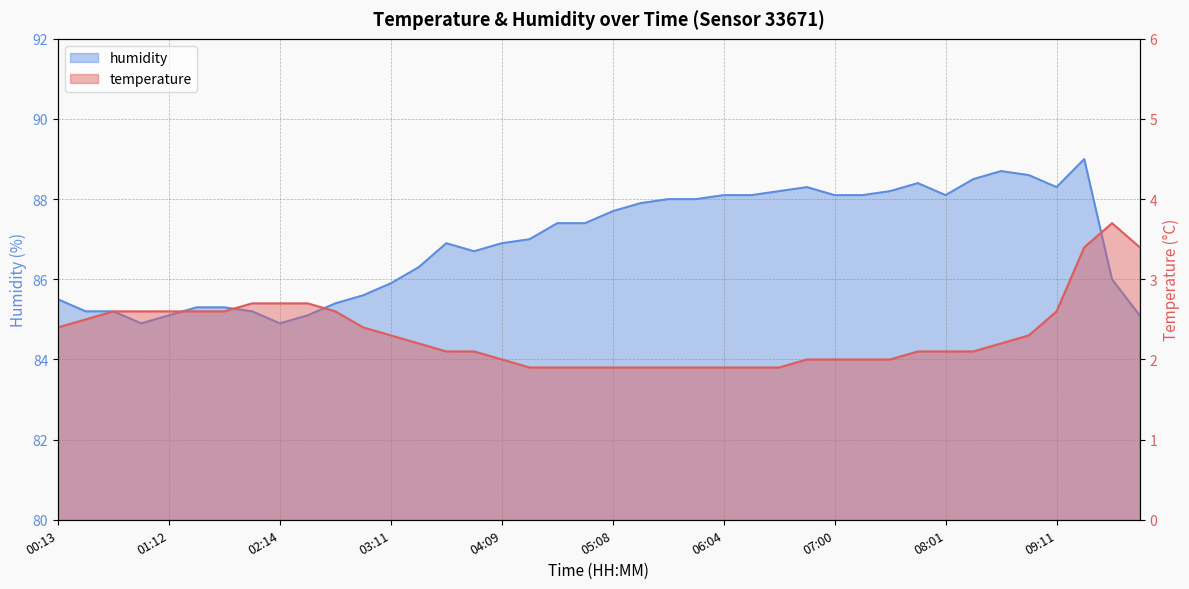

What is the difference between the maximum and minimum values in the humidity series?

4.1